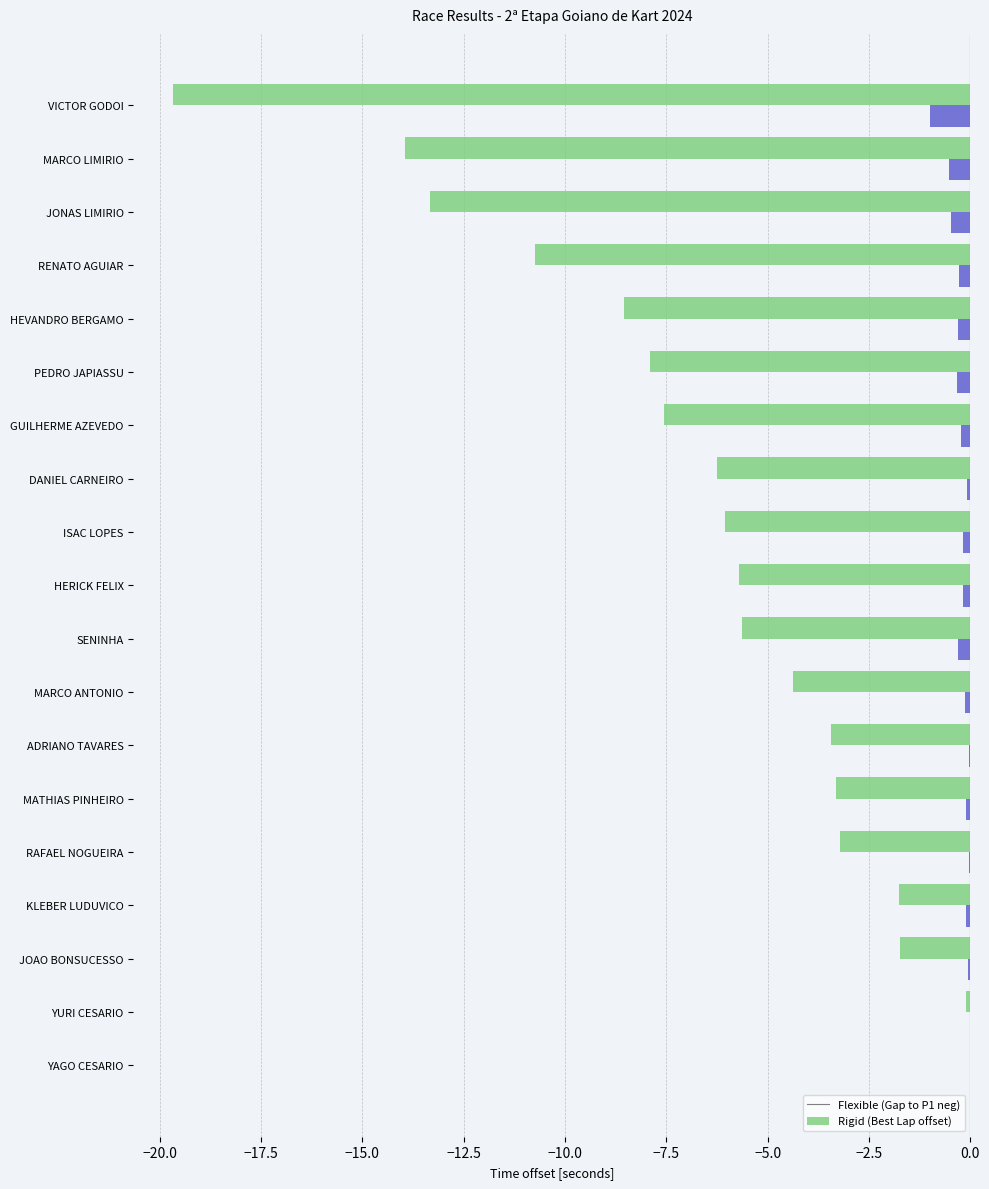

What is the total value across all series at JONAS LIMIRIO?

-13.8